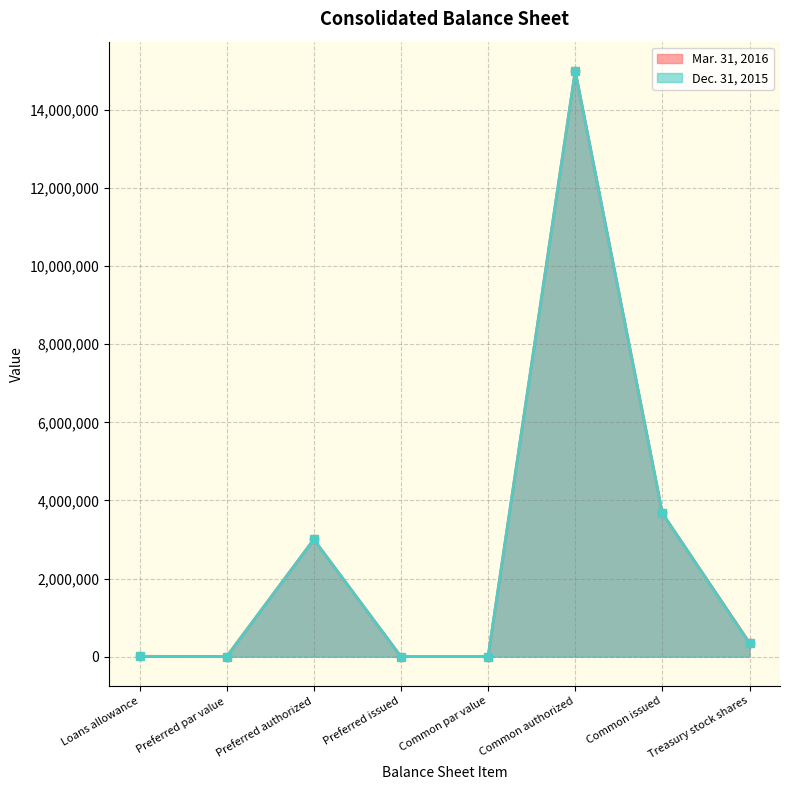

Which has a higher value, Preferred par value or Treasury stock shares?

Treasury stock shares